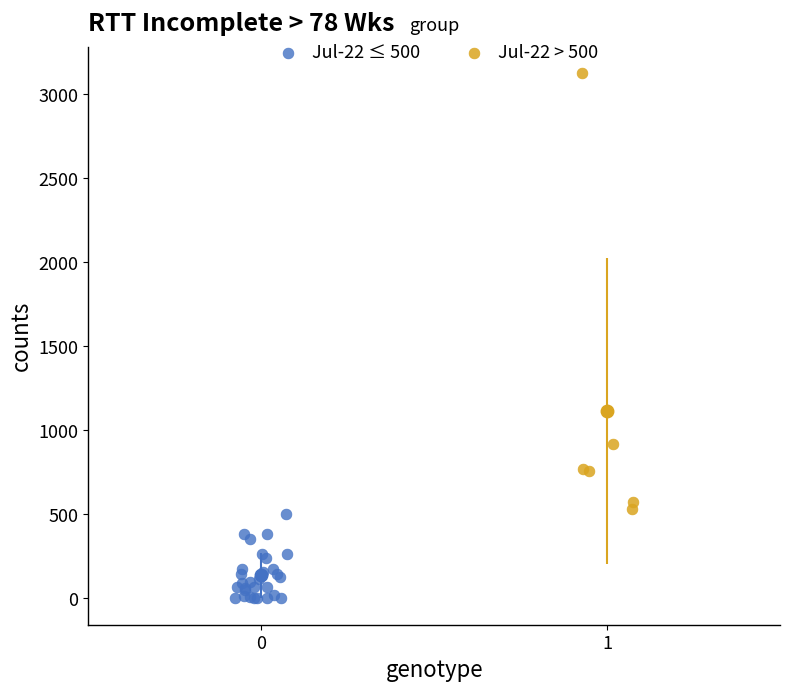

Which series contains the highest Y value?

Jul-22 > 500